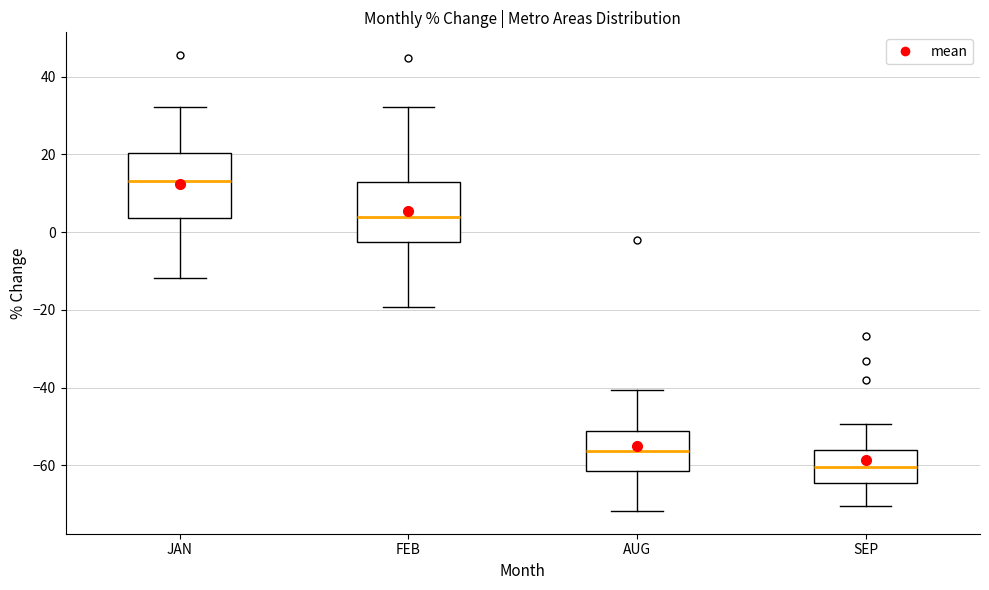

Which box's median line is the highest?

JAN